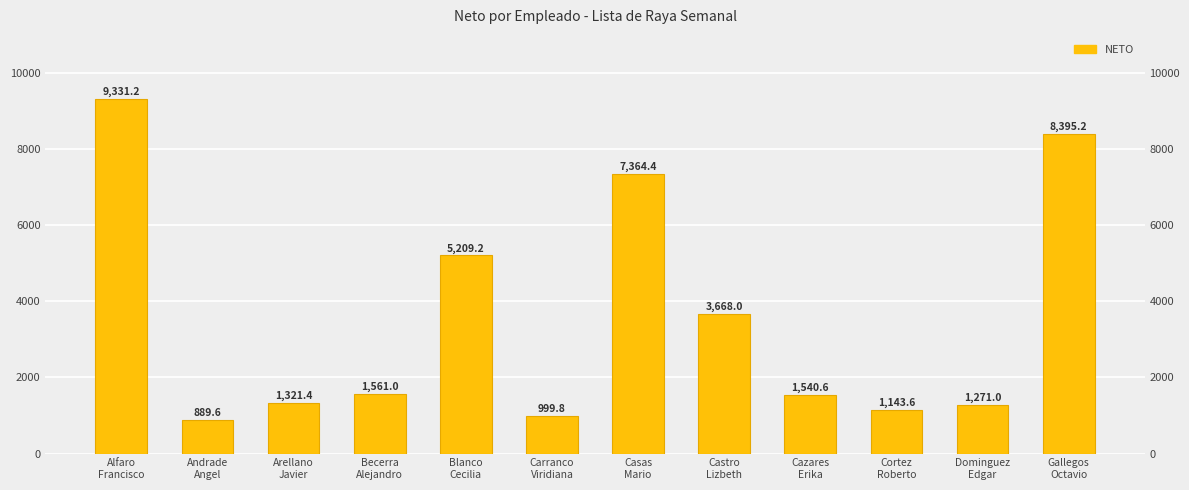

At which category does the chart reach its minimum across all series?

Andrade
Angel